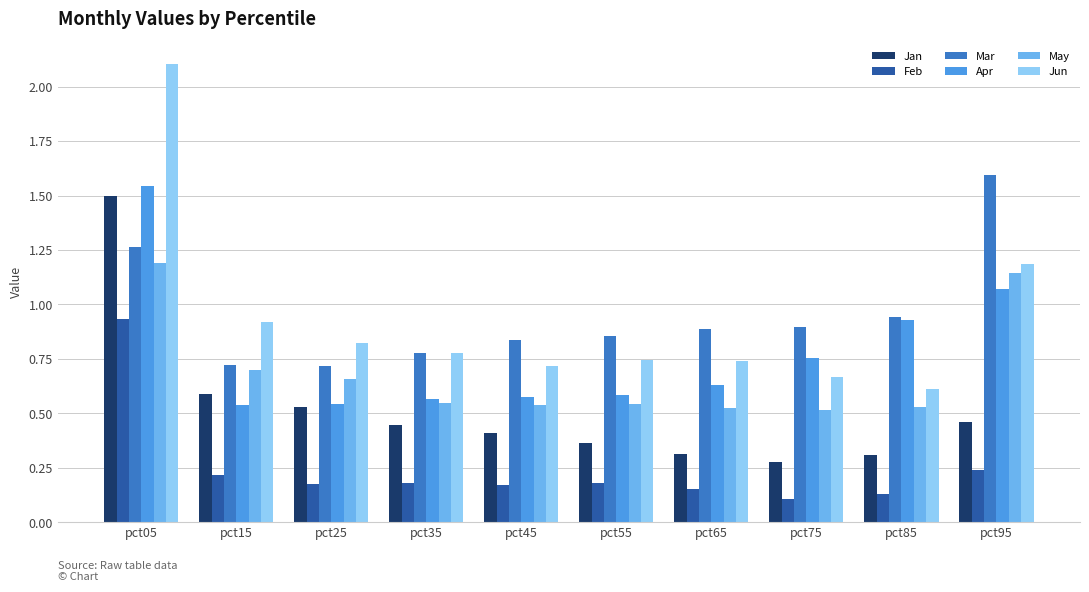

What is the greatest value displayed?

2.1